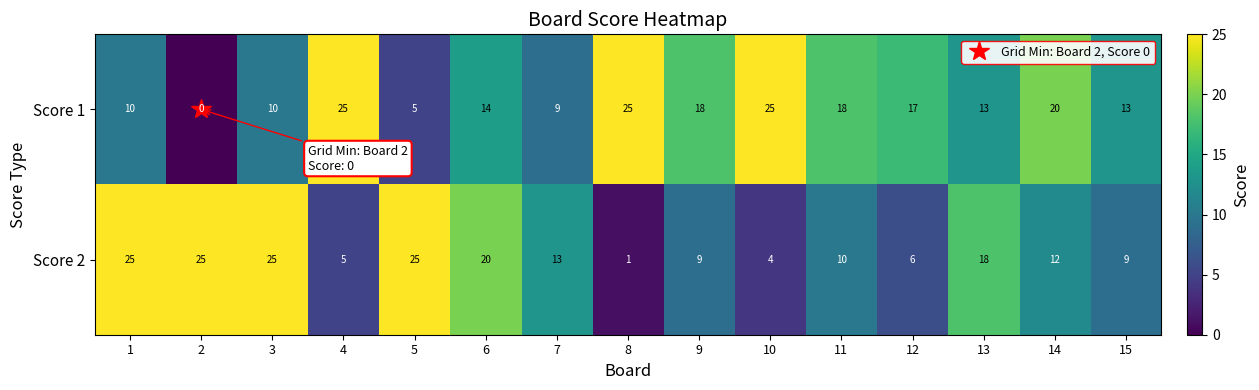

At which label is Score 2 closest to 13?

7